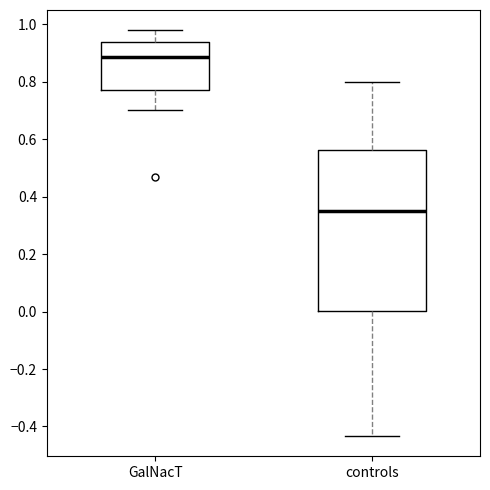

Which box's median line is the highest?

GalNacT